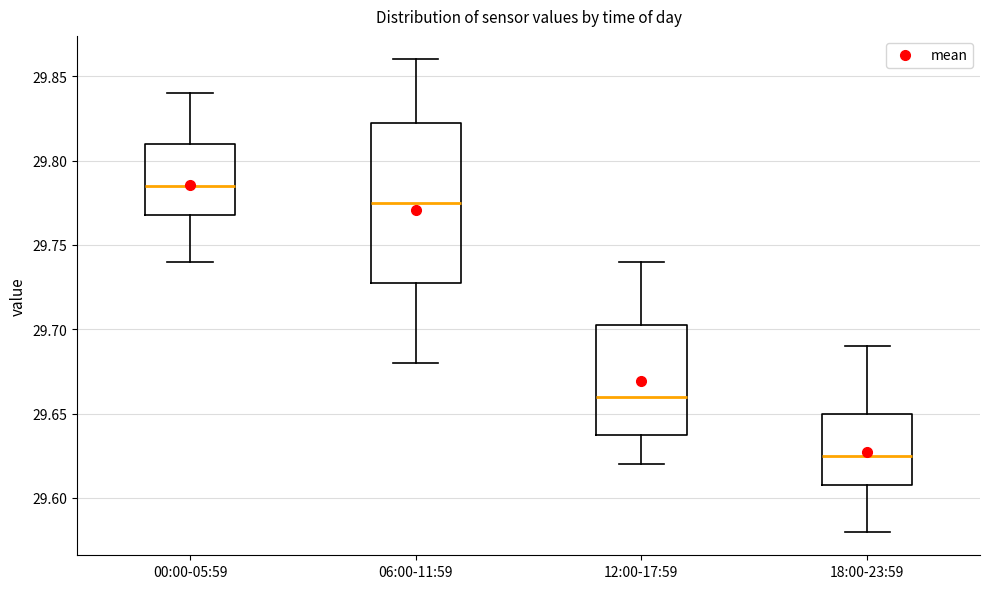

Where does the upper whisker of the box for 06:00-11:59 end on the y-axis? The values are not printed on the chart, so give them approximately, as read against the axis.

29.860